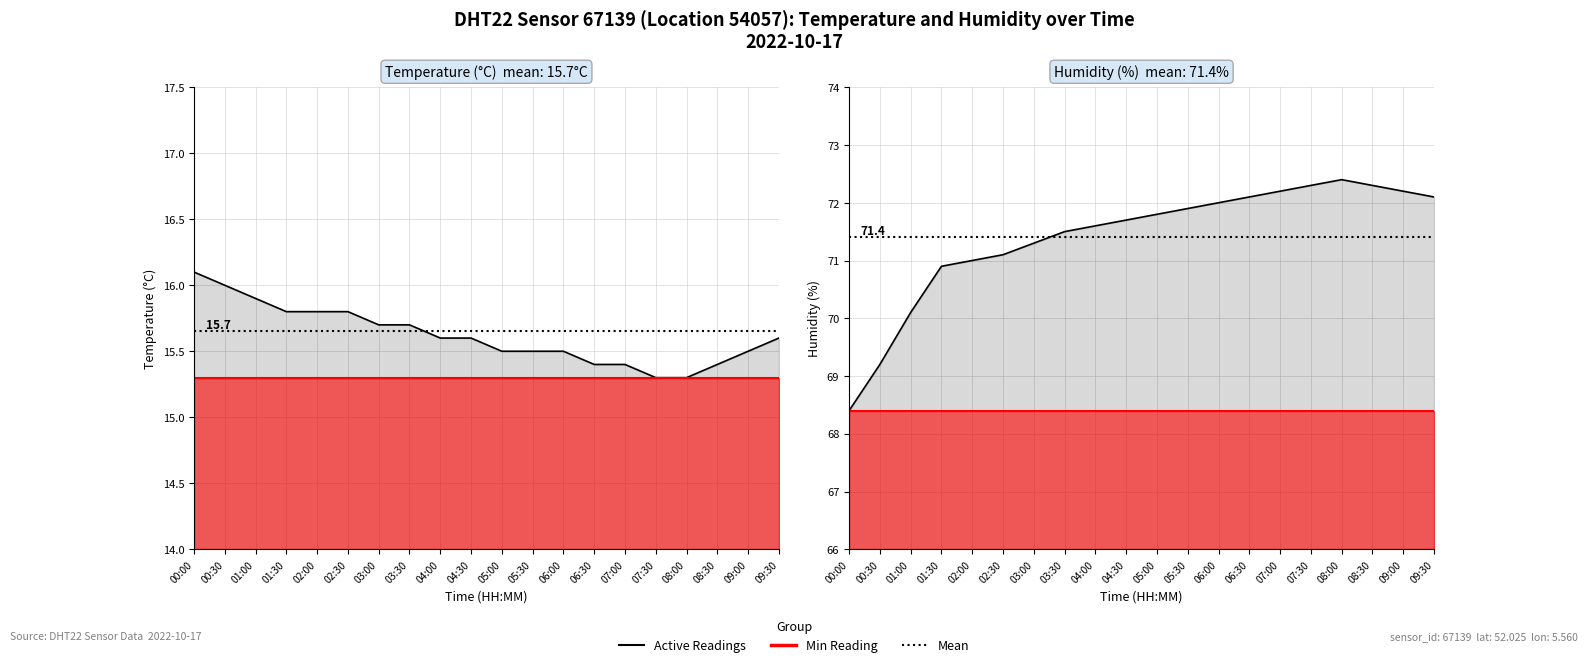

Does the chart display data point markers on the line(s)?

No